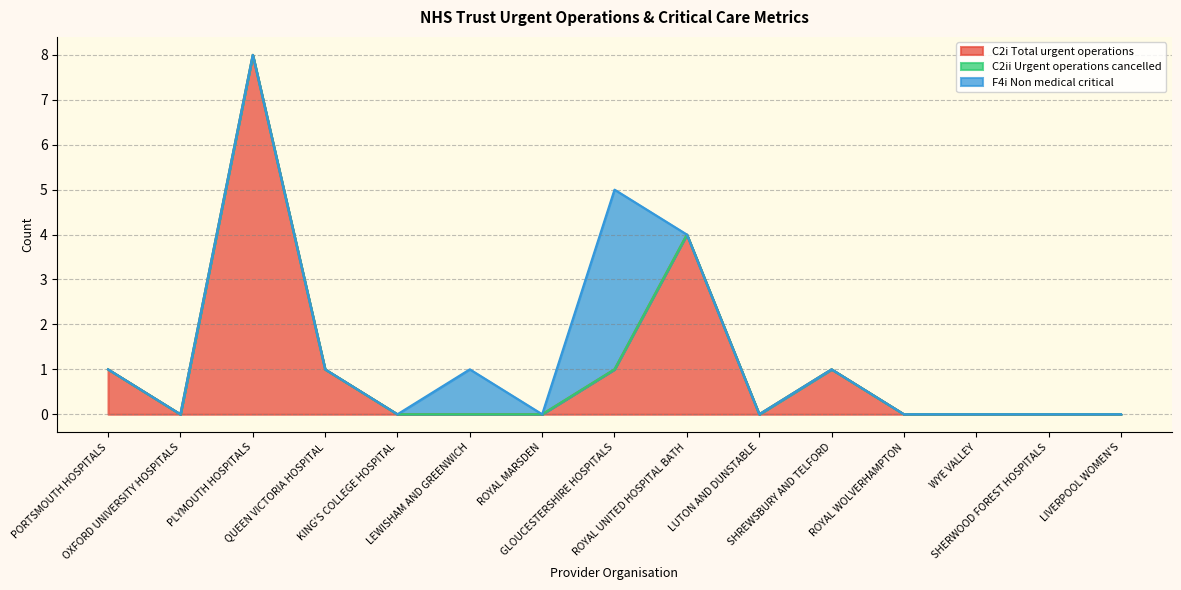

How many data points does each series have?

15